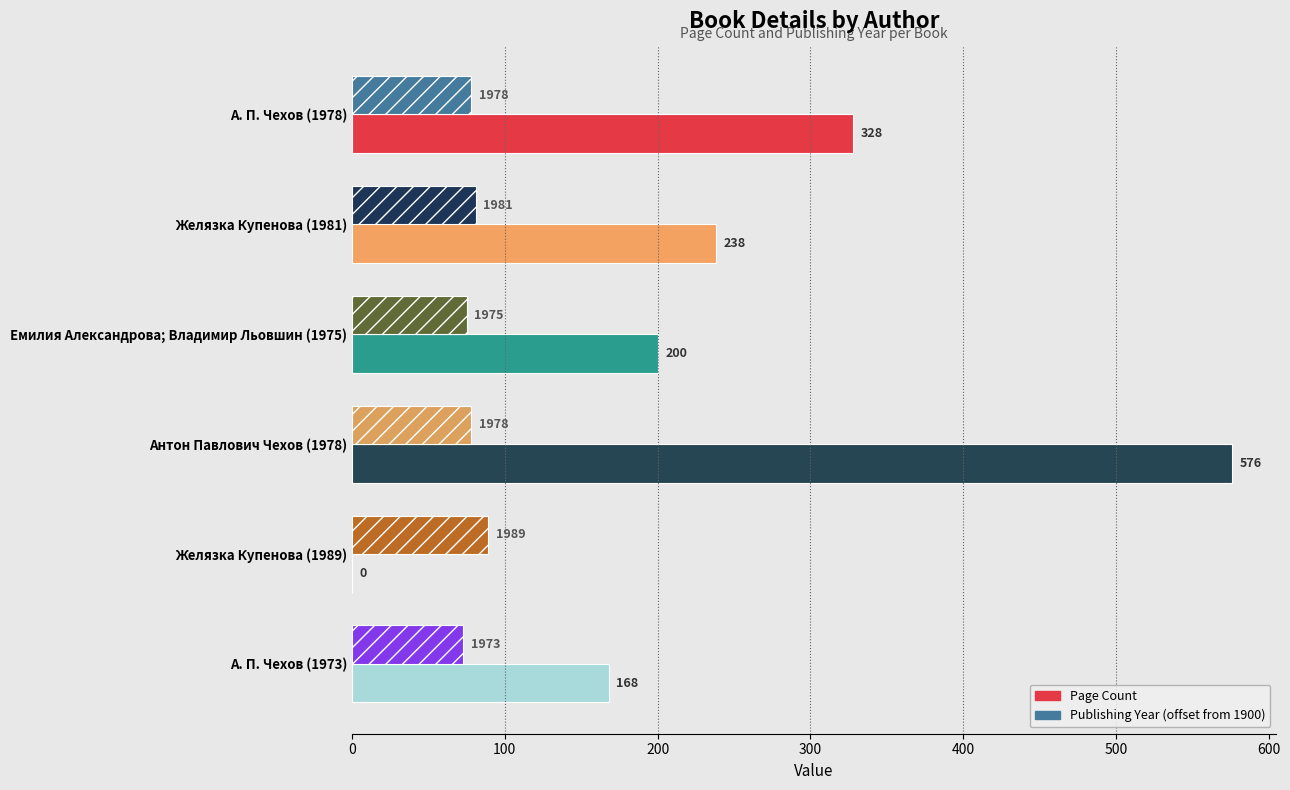

Which series has the largest total across all categories?

Page Count